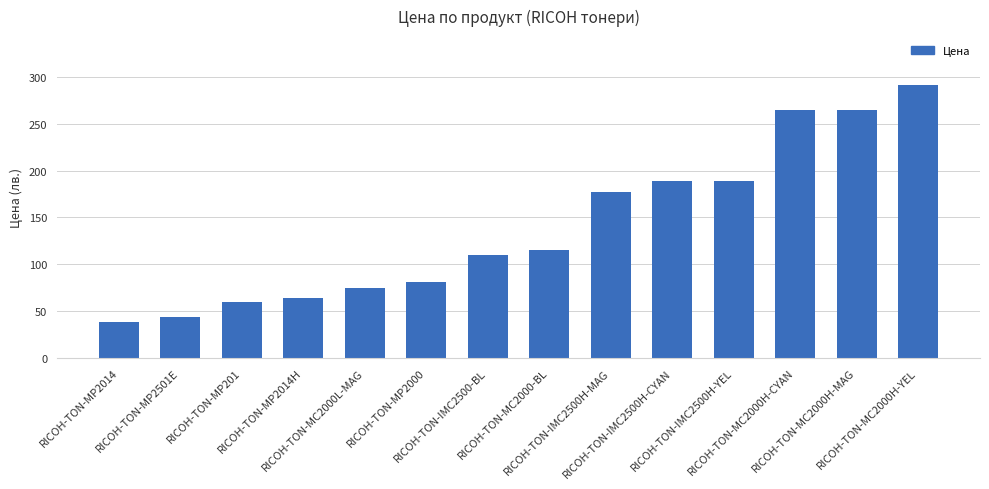

True or false: the data shows 74.5 at RICOH-TON-MC2000L-MAG.

True